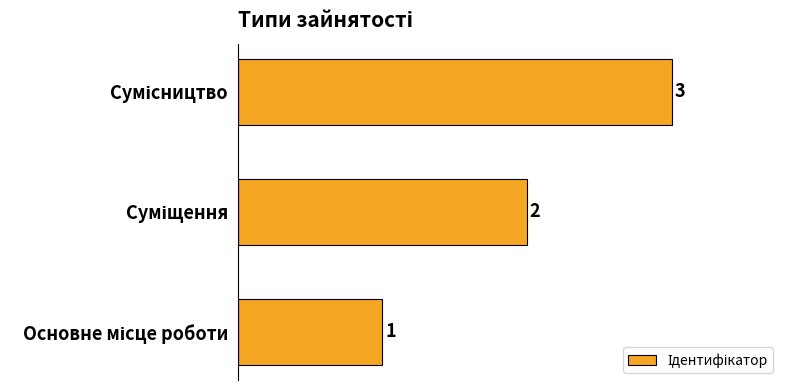

What is the sum of all values?

6